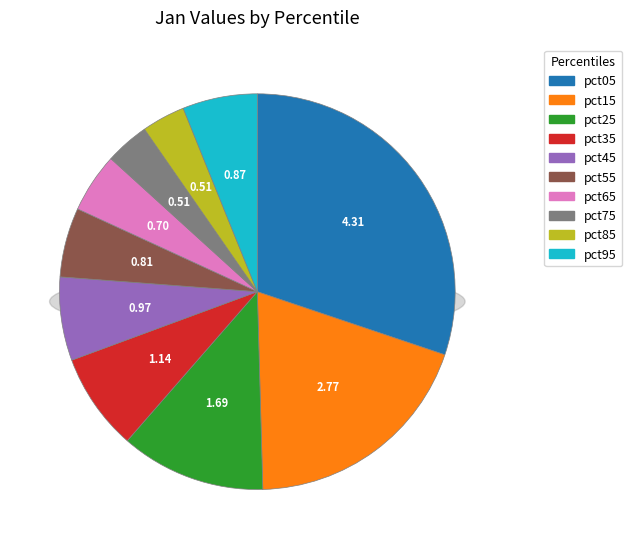

To the nearest percent, what portion does pct25 represent?

12%